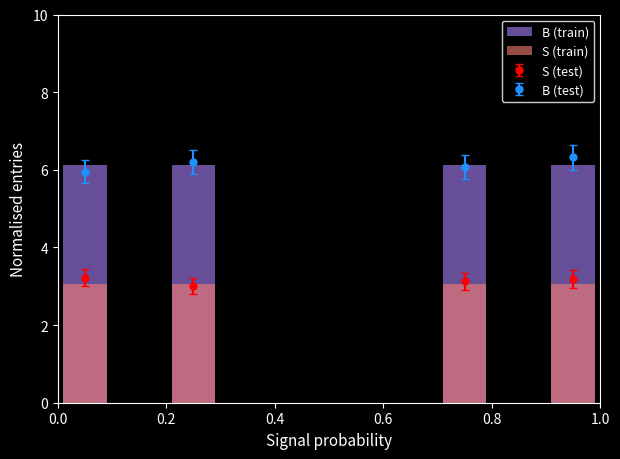

What is the average value of the S (train) series?

3.1